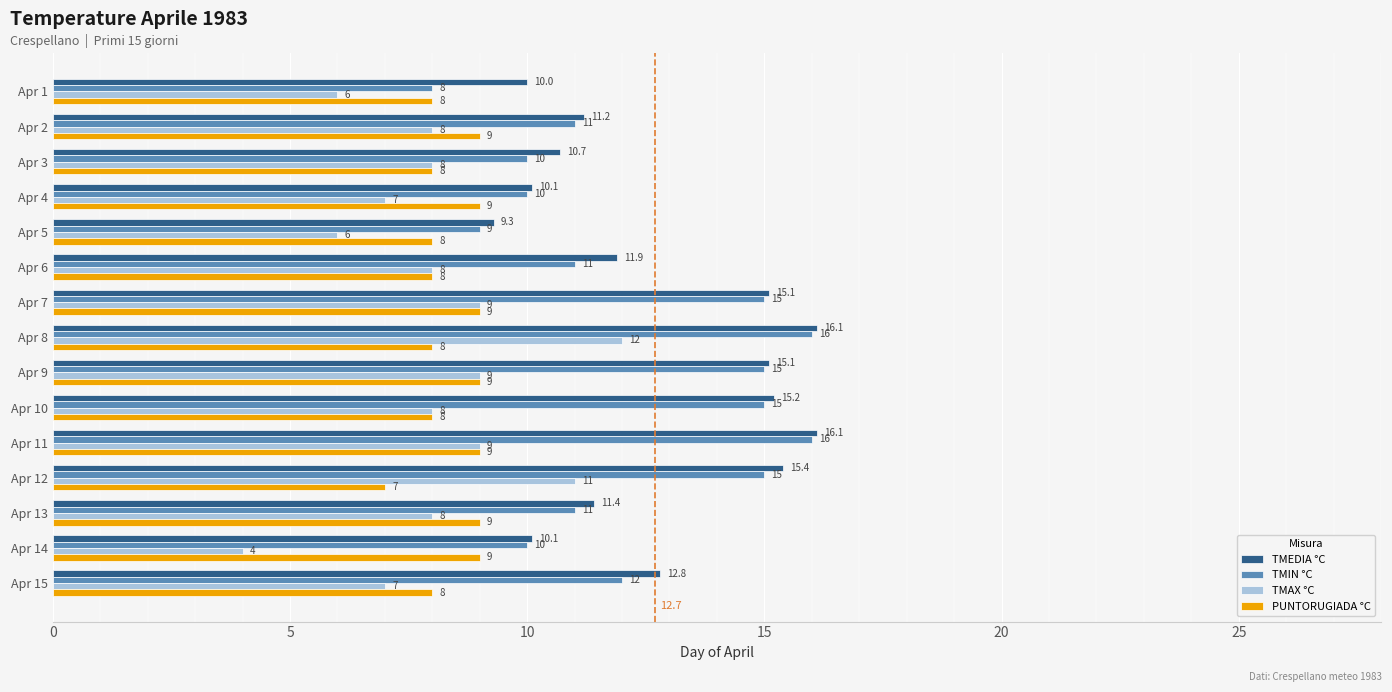

Which series changed the most between Apr 3 and Apr 11?

TMIN °C